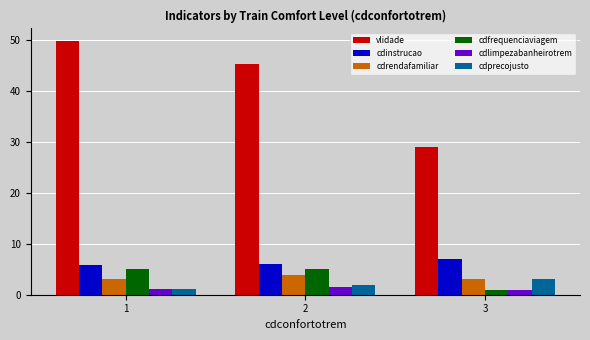

What is the average value of the cdlimpezabanheirotrem series?

1.2